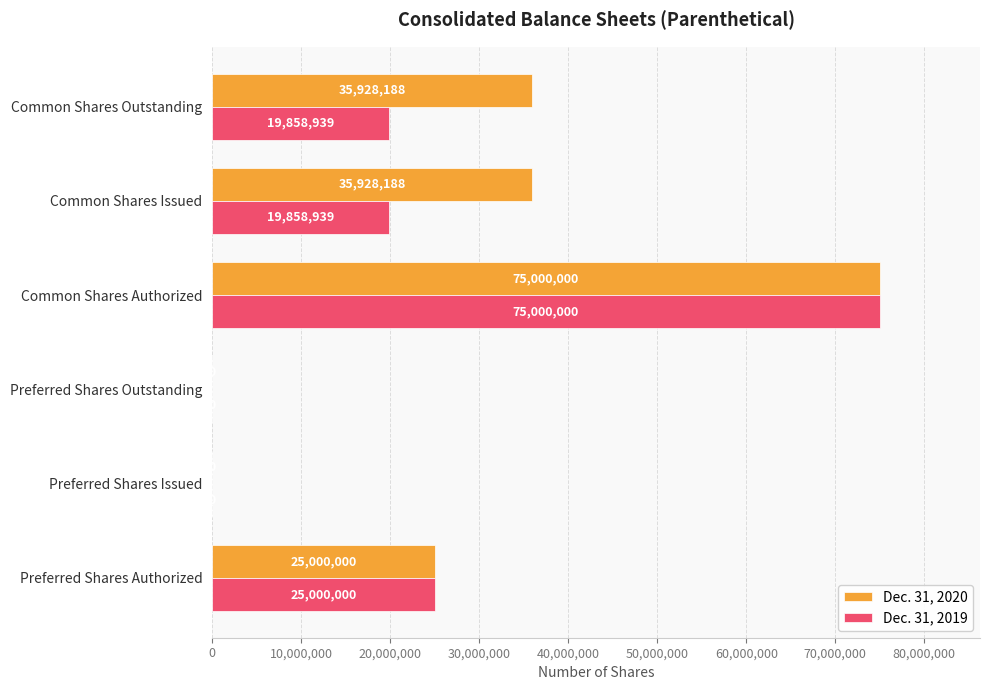

What is the average value of the Dec. 31, 2019 series?

23286313